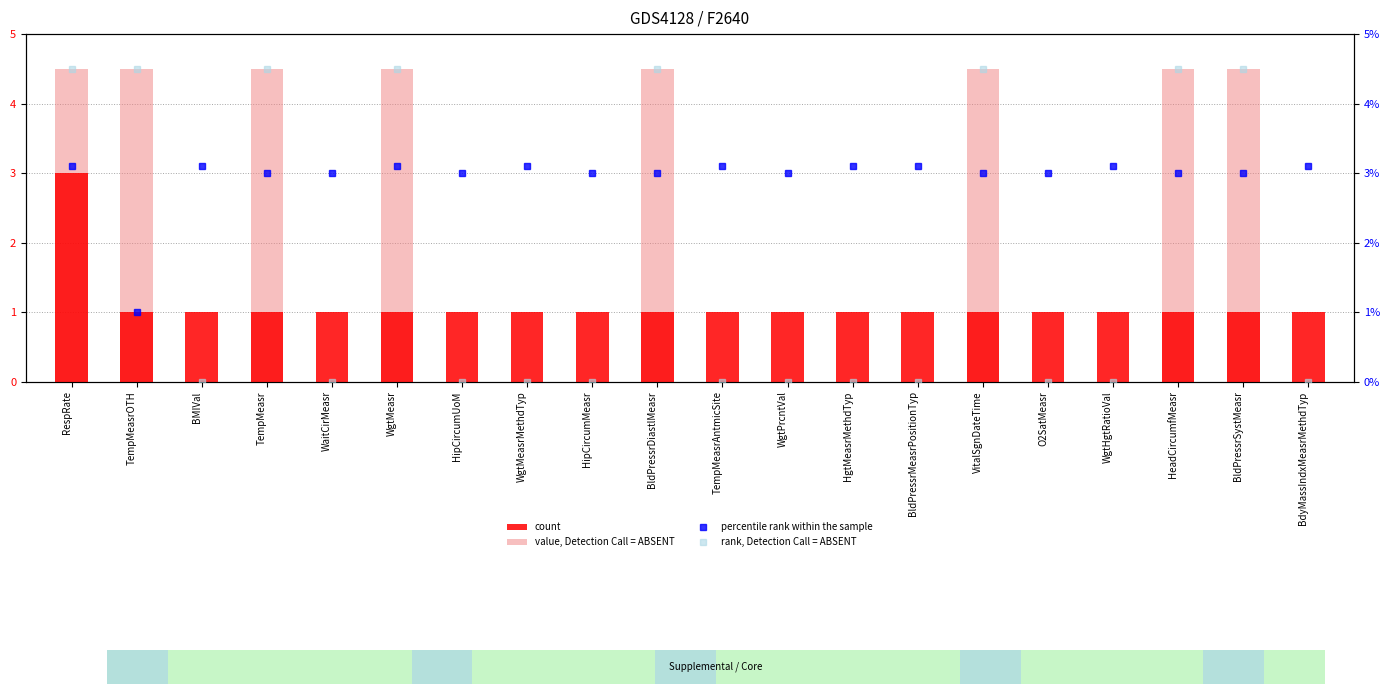

How many rank, Detection Call = ABSENT values are between 0 and 4?

12